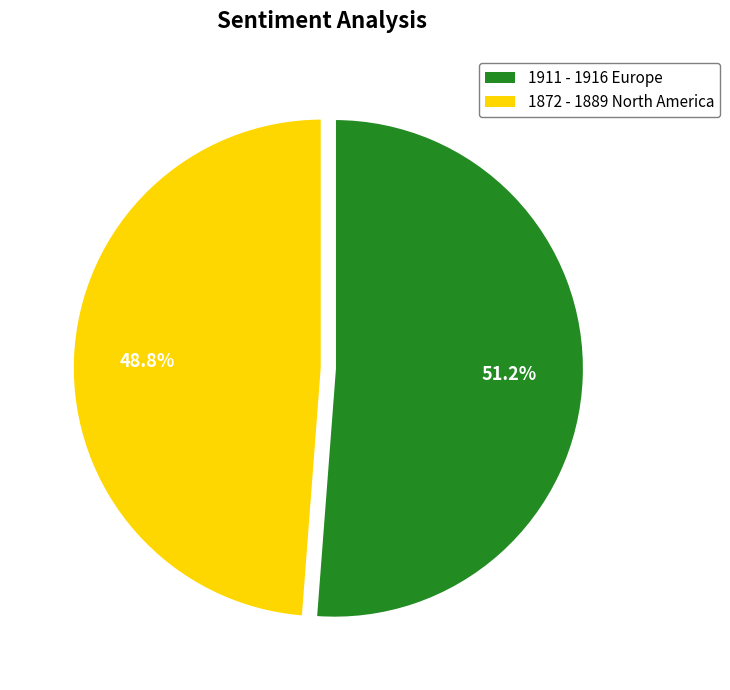

To the nearest percent, what is the average slice percentage?

50%